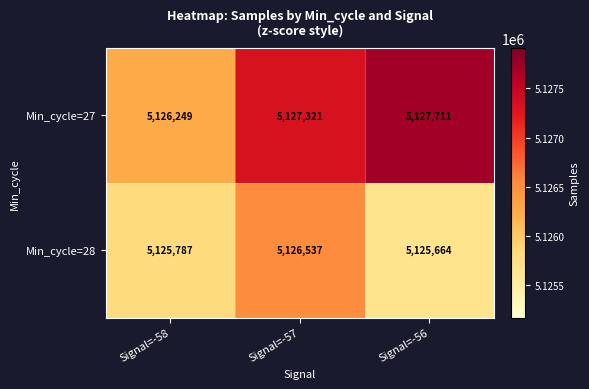

What is the greatest value displayed?

5127711